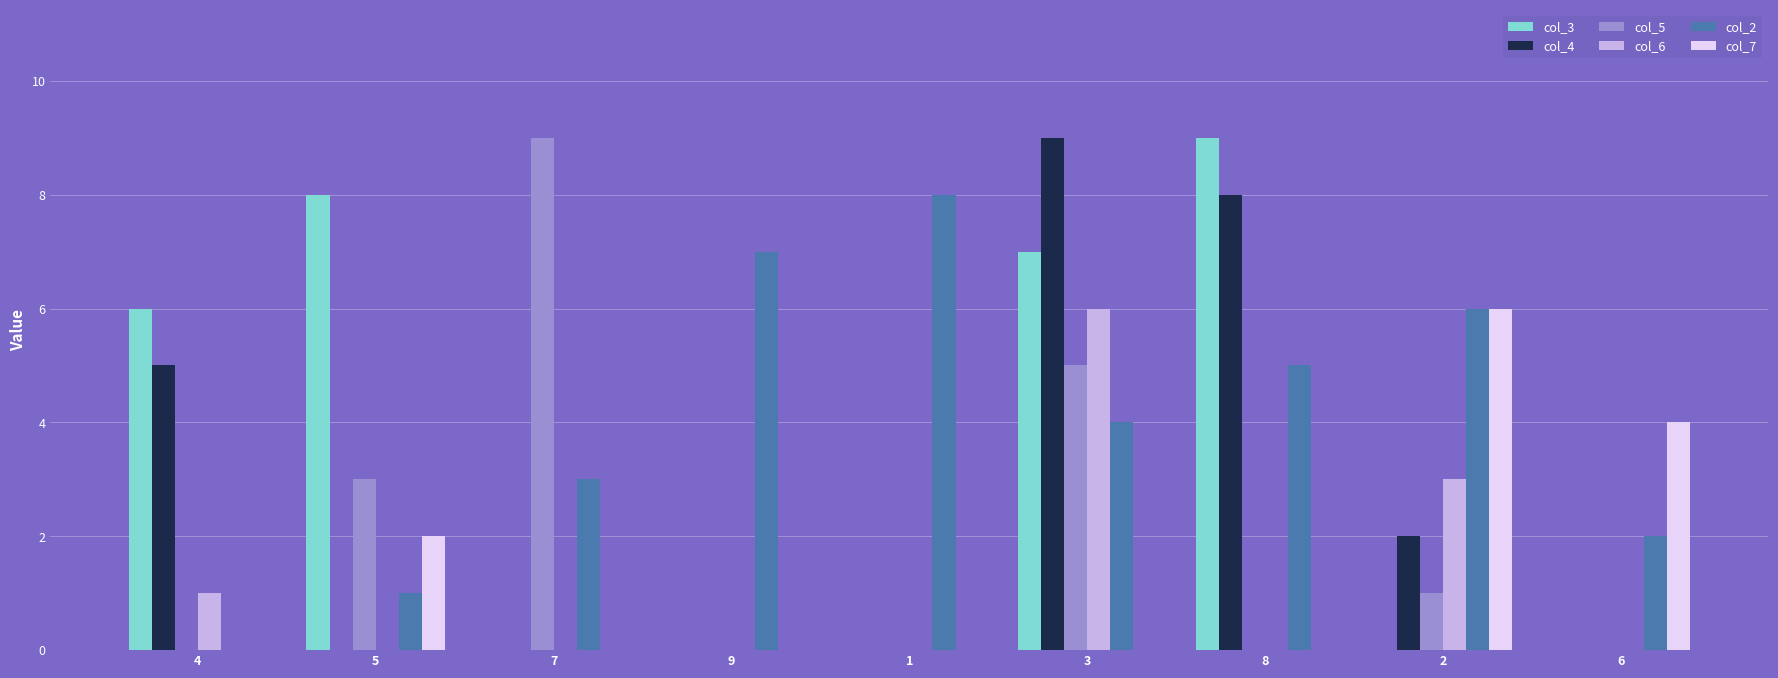

The col_2 series shows 5 at 7. True or false?

False